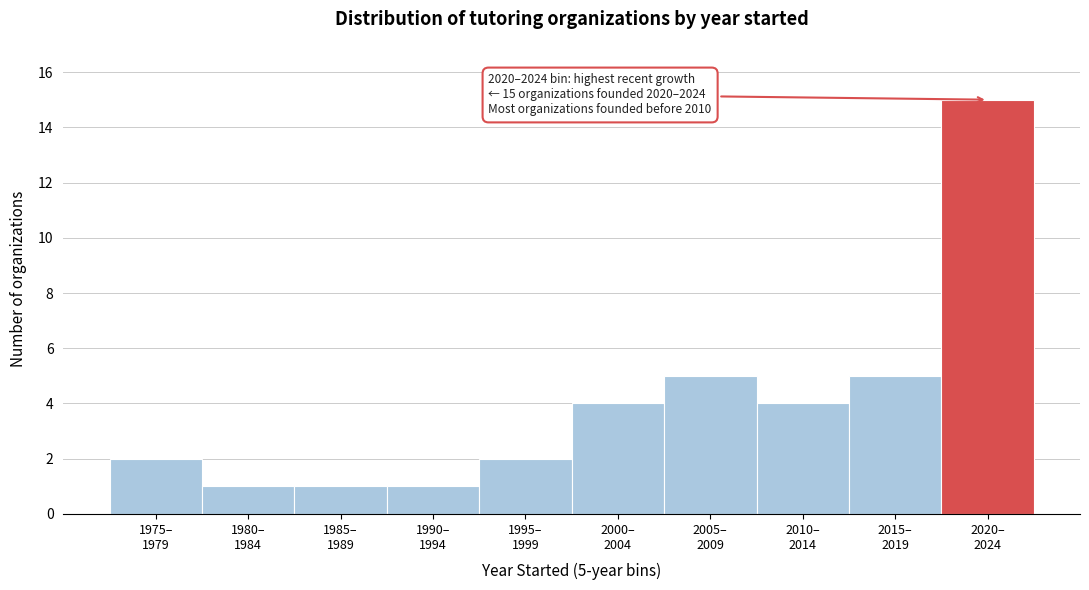

Reading right to left, transcribe all the data shown in this chart.

15	5	4	5	4	2	1	1	1	2